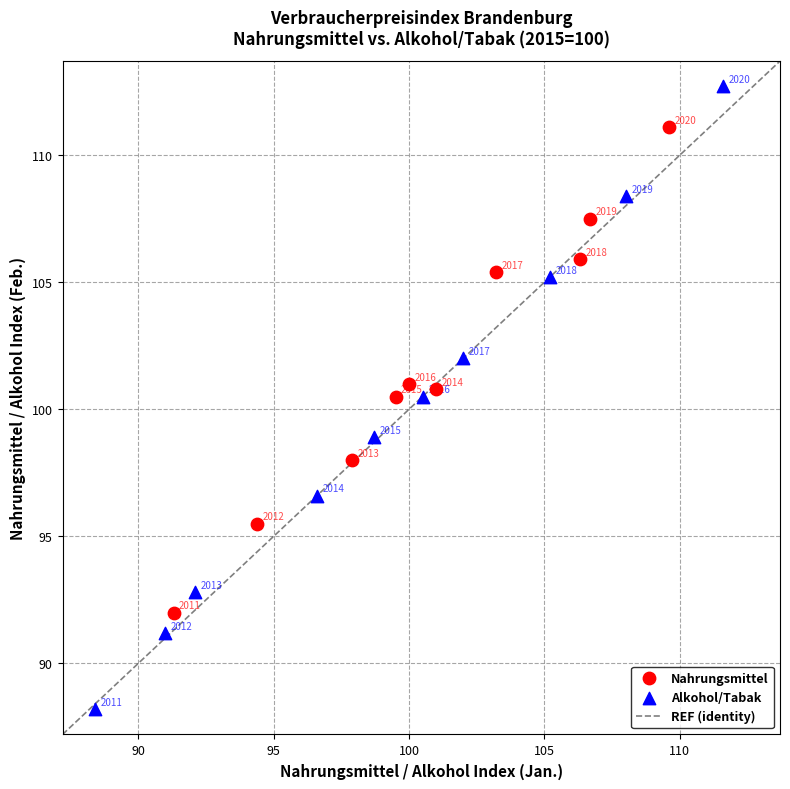

Which series reaches the minimum Y coordinate?

Alkohol/Tabak